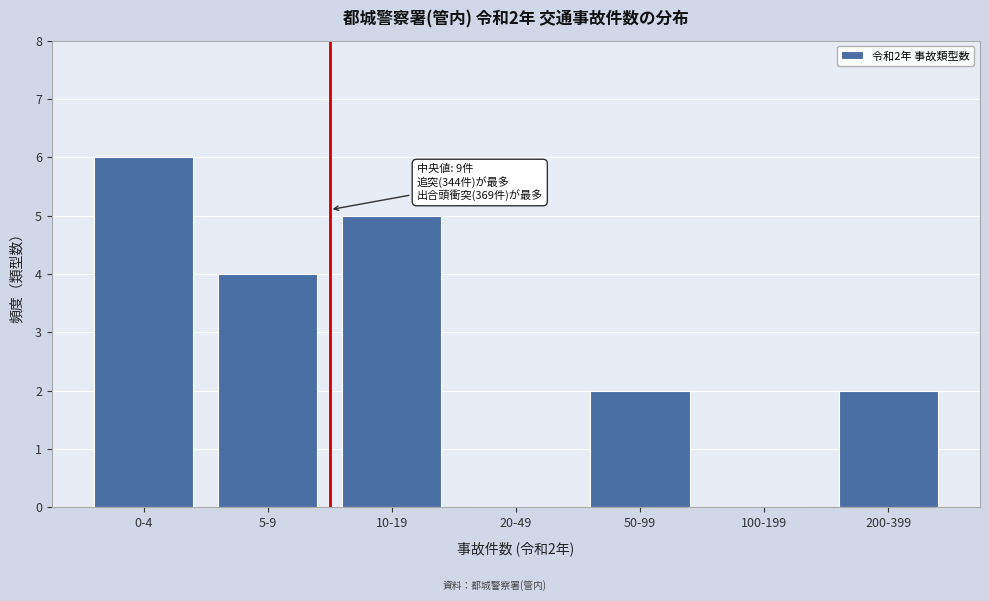

Reading left to right, transcribe all the data shown in this chart.

0-4=6	5-9=4	10-19=5	20-49=0	50-99=2	100-199=0	200-399=2